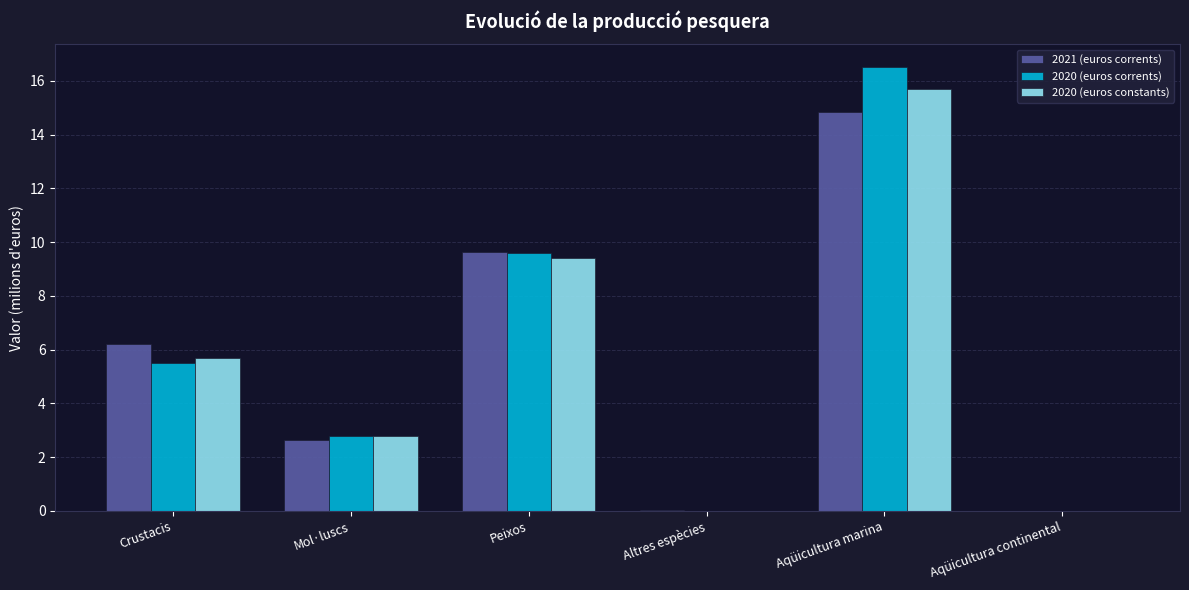

What is the greatest value displayed?

16.5